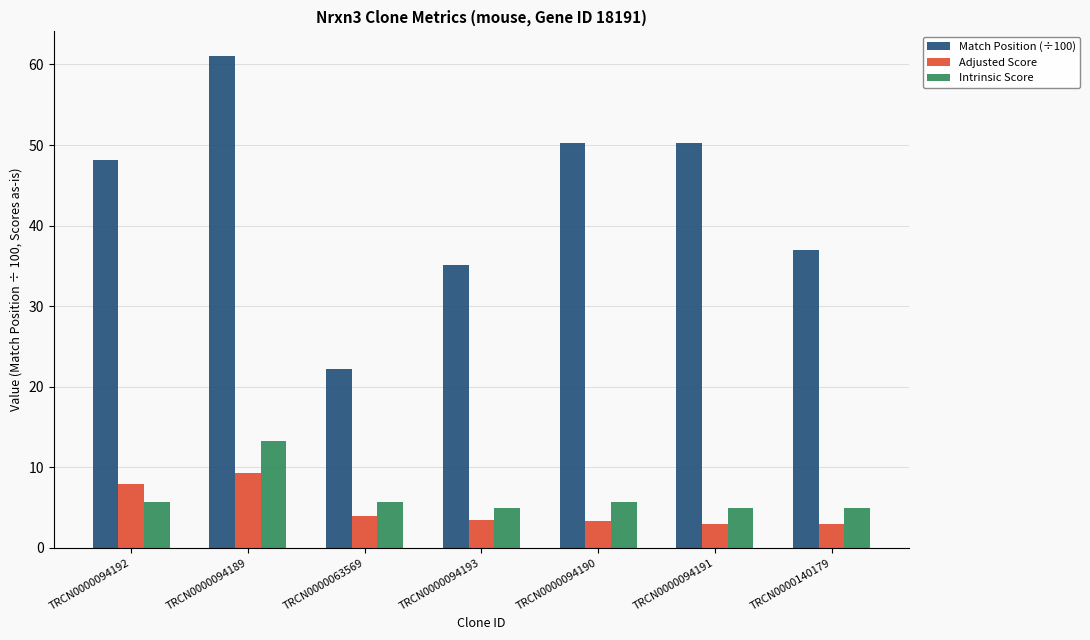

What is the average value of the Adjusted Score series?

4.8